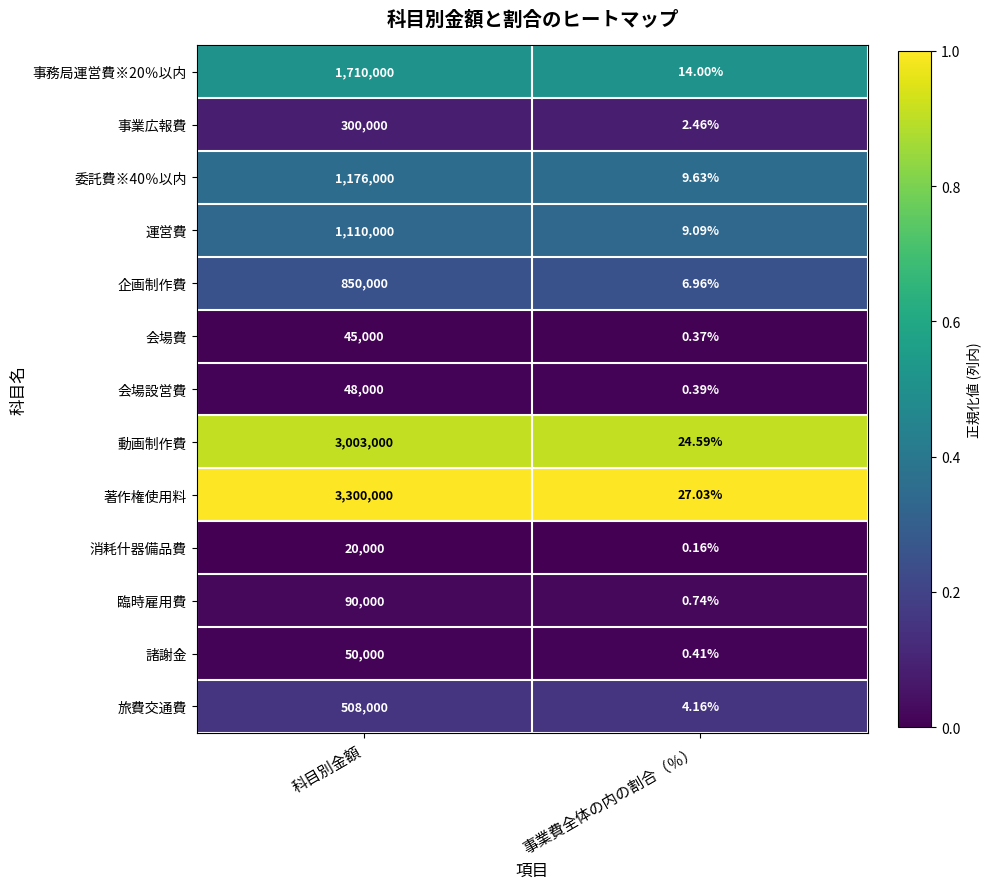

Which label corresponds to the smallest value in the chart?

事業費全体の内の割合（％）